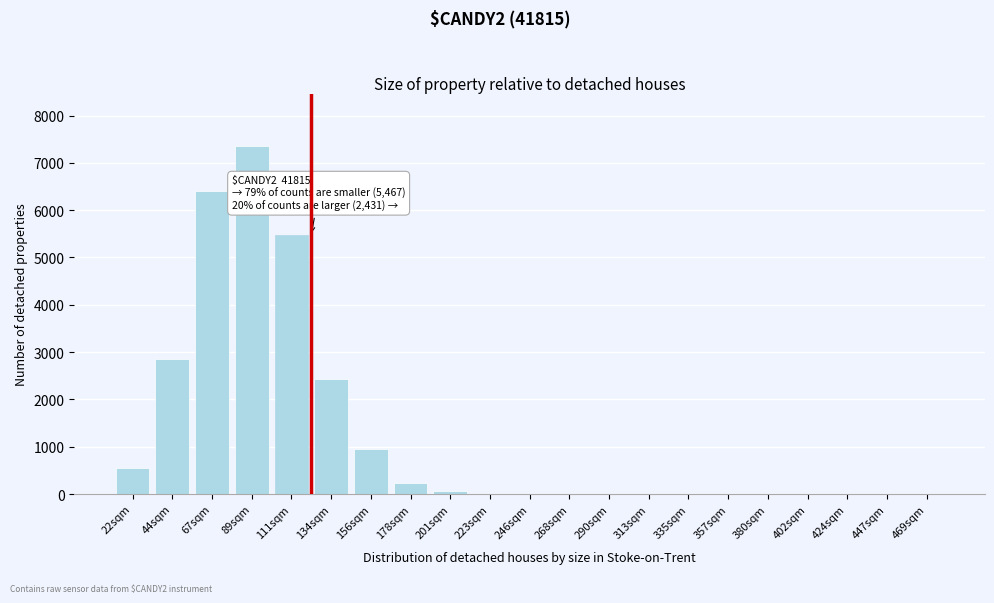

The value at 268sqm is 3331. True or false?

False